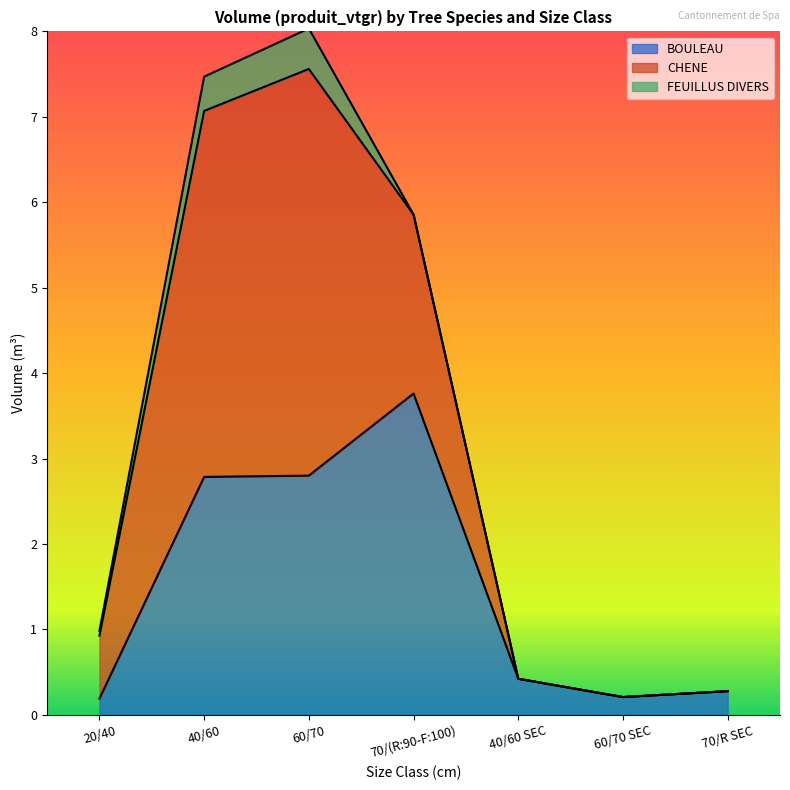

Reading left to right, what are all the values shown in this chart?

BOULEAU: 0.2	2.8	2.8	3.8	0.4	0.2	0.3
CHENE: 0.7	4.3	4.8	2.1	0.0	0.0	0.0
FEUILLUS DIVERS: 0.1	0.4	0.5	0.0	0.0	0.0	0.0